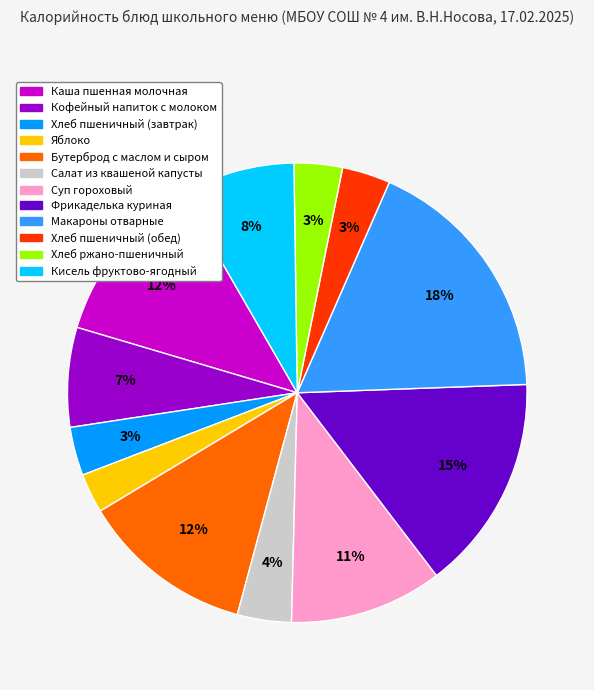

Is there any slice that represents more than half of the pie?

No